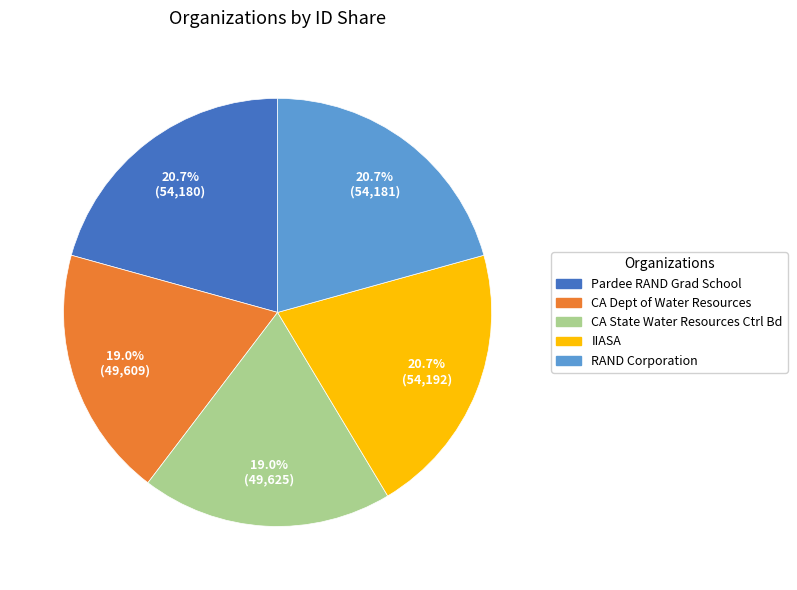

Is there a majority slice in this chart?

No